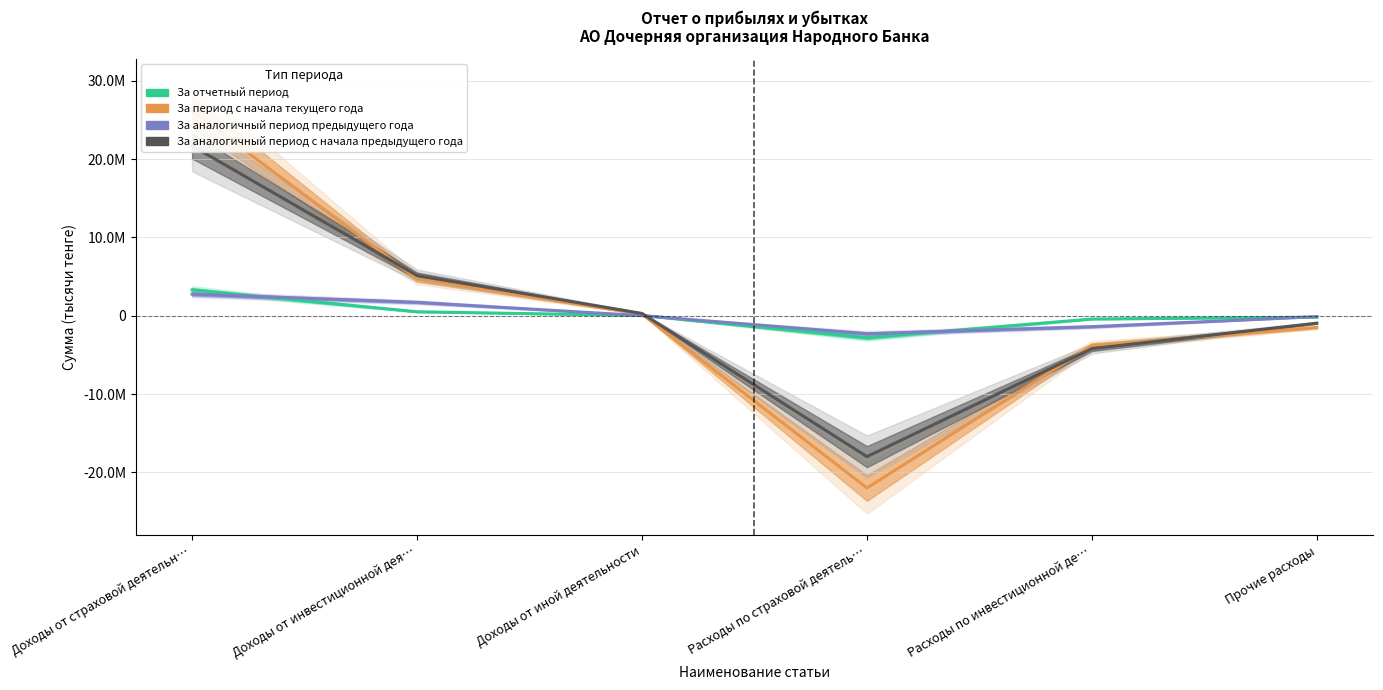

The value of За аналогичный период предыдущего года at Расходы по инвестиционной де… is -2190888. True or false?

False